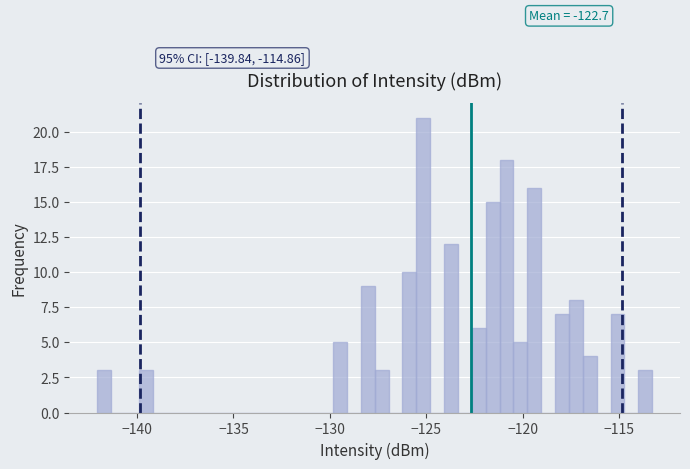

Read against the x-axis, roughly where is the centre of the tallest bar?

-125.0